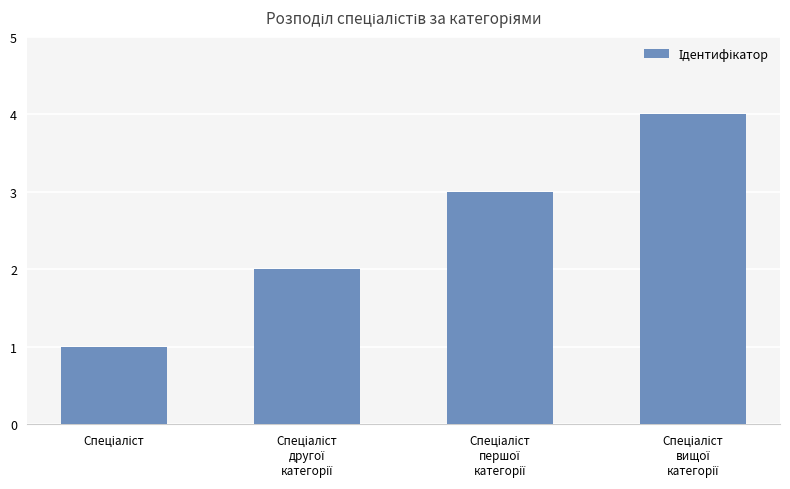

Are the bars grouped side by side (vs. stacked)?

No